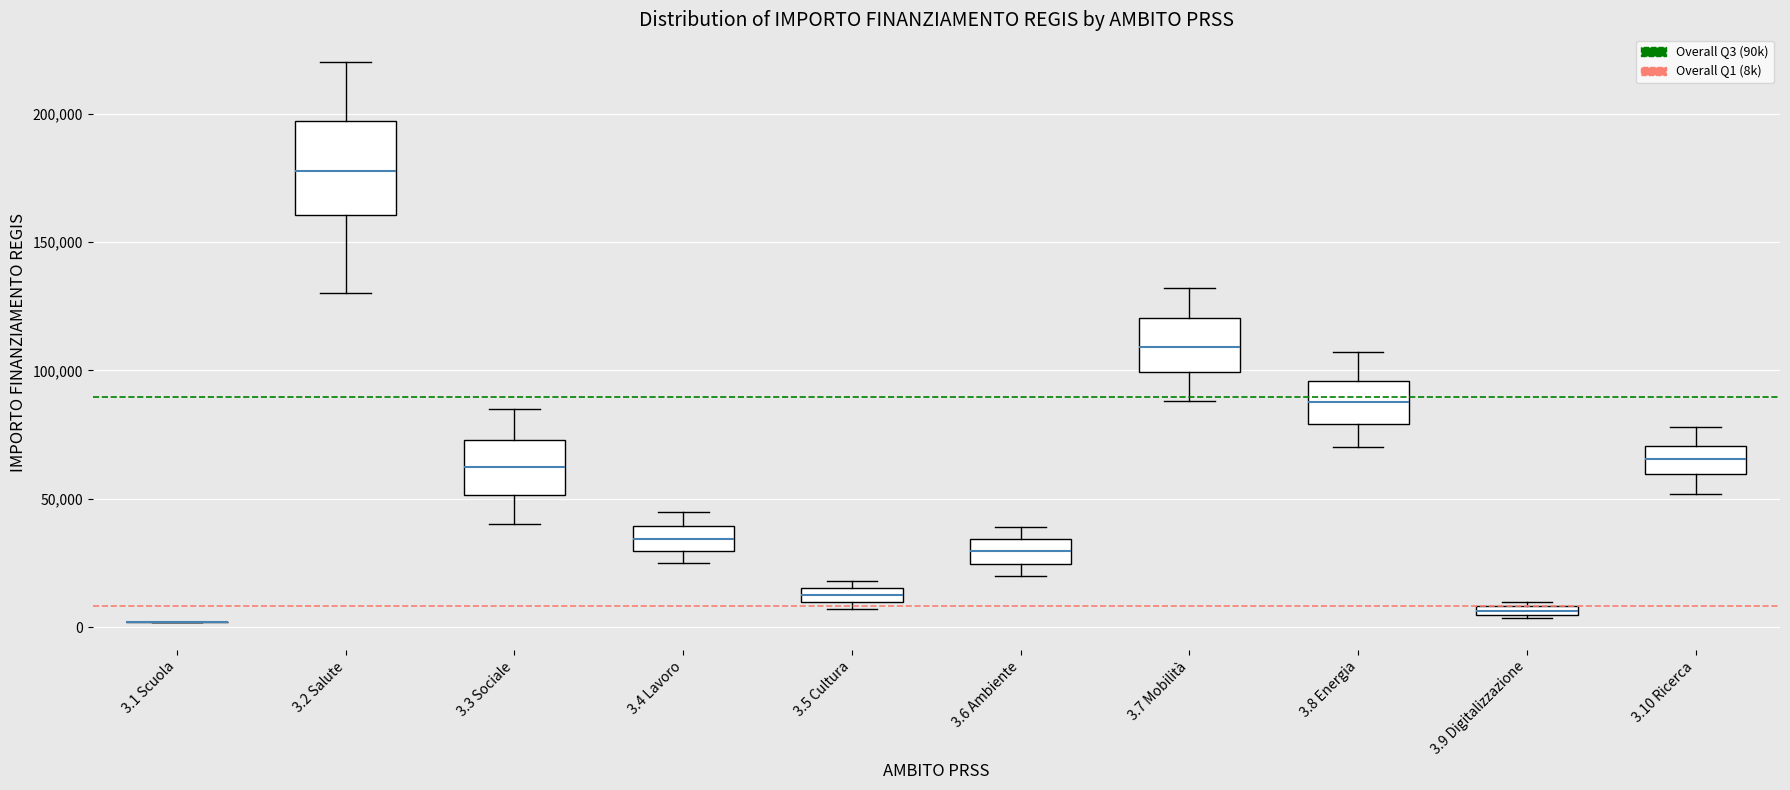

Comparing the boxes themselves (not the whiskers), which one is the tallest?

3.2 Salute